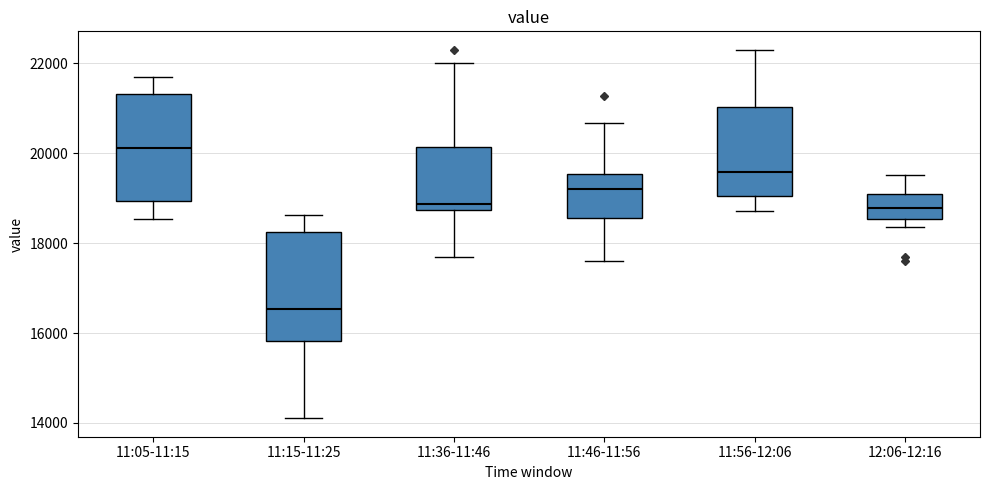

Reading left to right, read every box against the y-axis: the position of its median line, the range the box covers, and the ends of its whiskers. The values are not printed on the chart, so give them approximately, as read against the axis.

11:05-11:15: median 20200, box 19000 to 21400, whiskers 18600 to 21600
11:15-11:25: median 16600, box 15800 to 18200, whiskers 14200 to 18600
11:36-11:46: median 18800 (just above the box's lower edge), box 18800 to 20200, whiskers 17600 to 22000
11:46-11:56: median 19200, box 18600 to 19600, whiskers 17600 to 20600
11:56-12:06: median 19600, box 19000 to 21000, whiskers 18800 to 22400
12:06-12:16: median 18800, box 18600 to 19200, whiskers 18400 to 19600